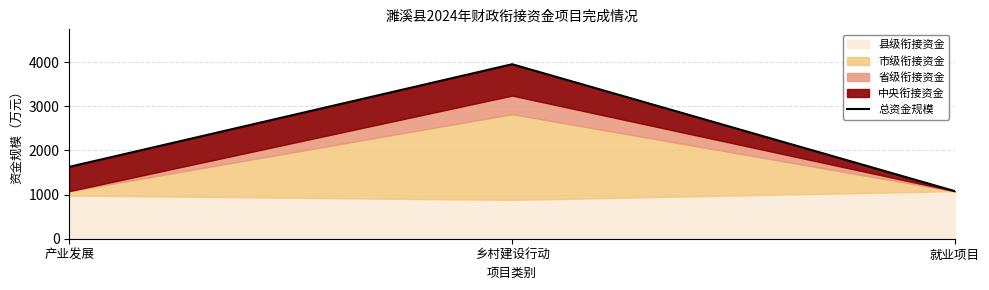

Reading left to right, what are all the values shown in this chart?

产业发展=1628.3	乡村建设行动=3953.0	就业项目=1077.0